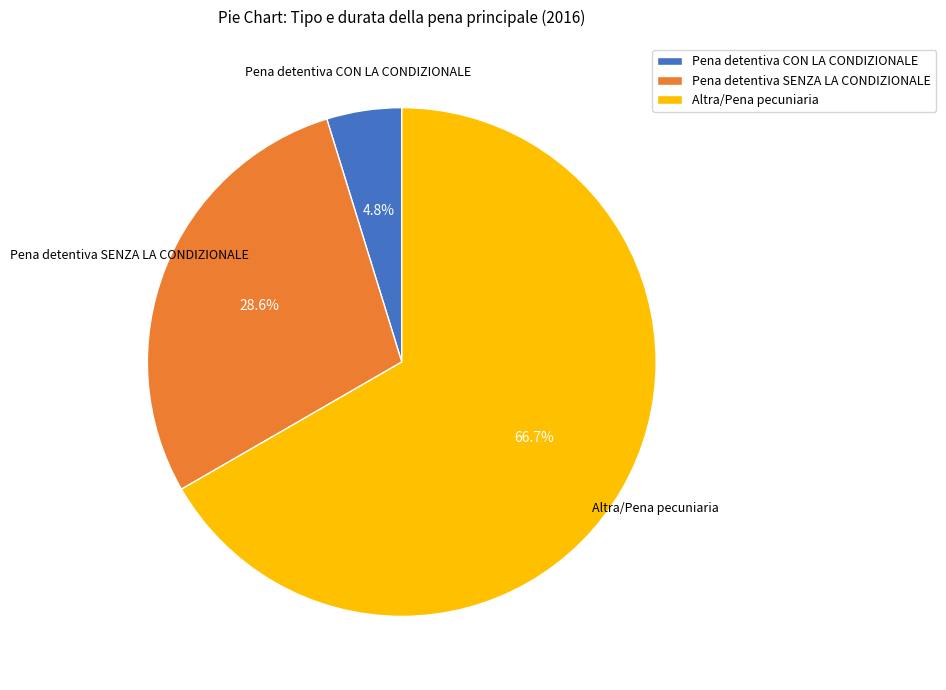

Rank the categories by value from lowest to highest.

Pena detentiva CON LA CONDIZIONALE, Pena detentiva SENZA LA CONDIZIONALE, Altra/Pena pecuniaria